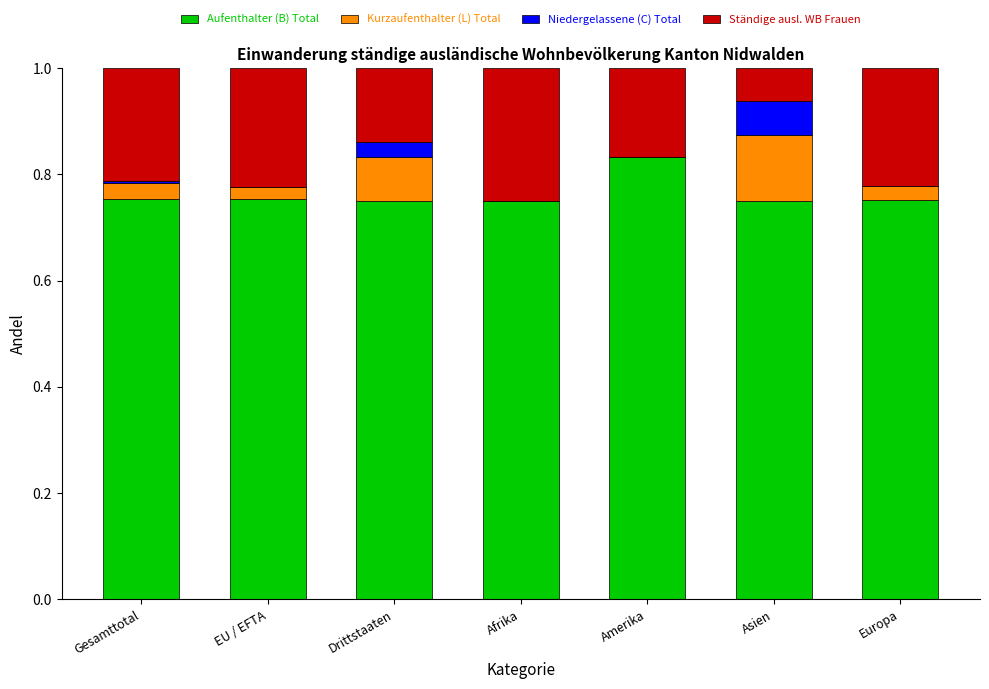

What are all the series names shown in the legend?

Aufenthalter (B) Total, Kurzaufenthalter (L) Total, Niedergelassene (C) Total, Ständige ausl. WB Frauen